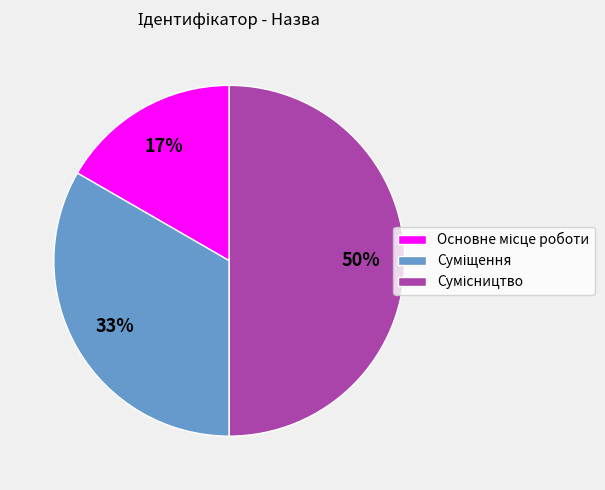

To the nearest percent, what is the difference between the largest and smallest slice percentages?

33%